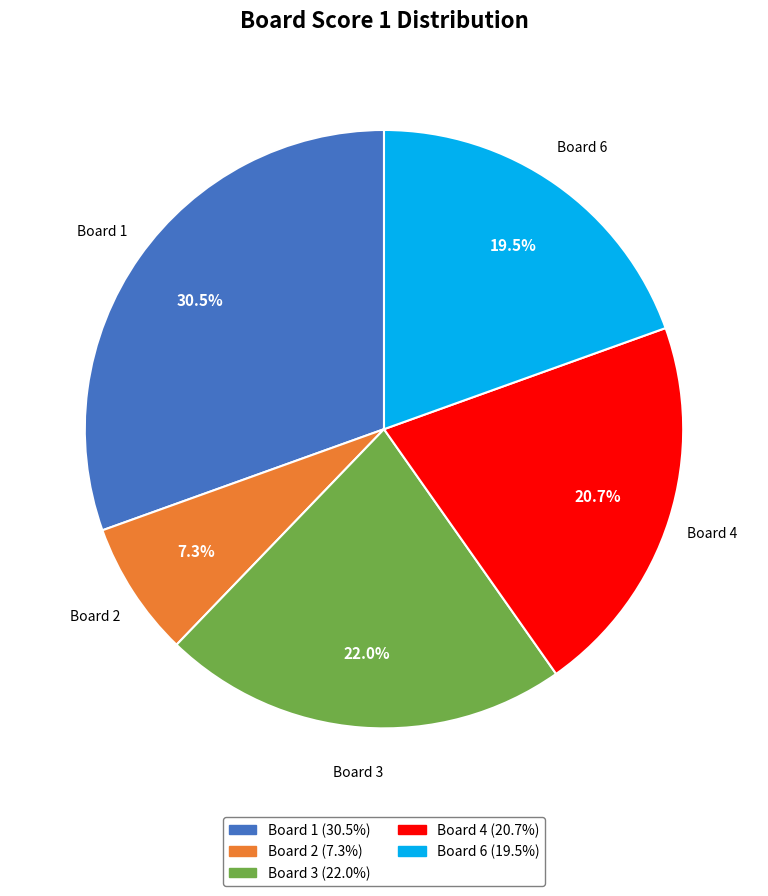

Does any single category account for the majority?

No